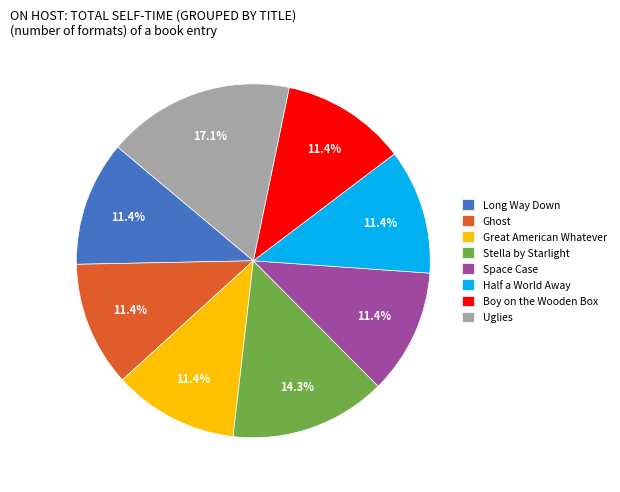

Does Space Case represent more than half of the total?

No